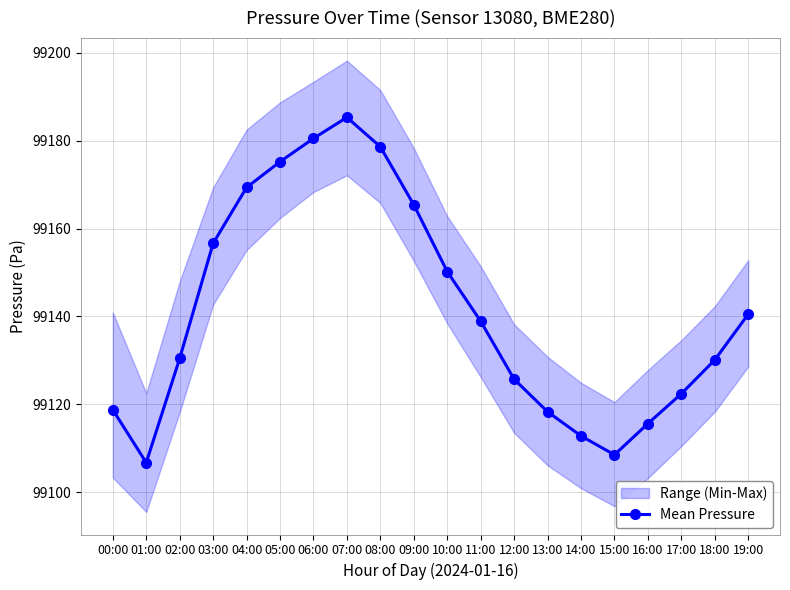

Rank the categories by value from lowest to highest.

01:00, 15:00, 14:00, 16:00, 13:00, 00:00, 17:00, 12:00, 18:00, 02:00, 11:00, 19:00, 10:00, 03:00, 09:00, 04:00, 05:00, 08:00, 06:00, 07:00